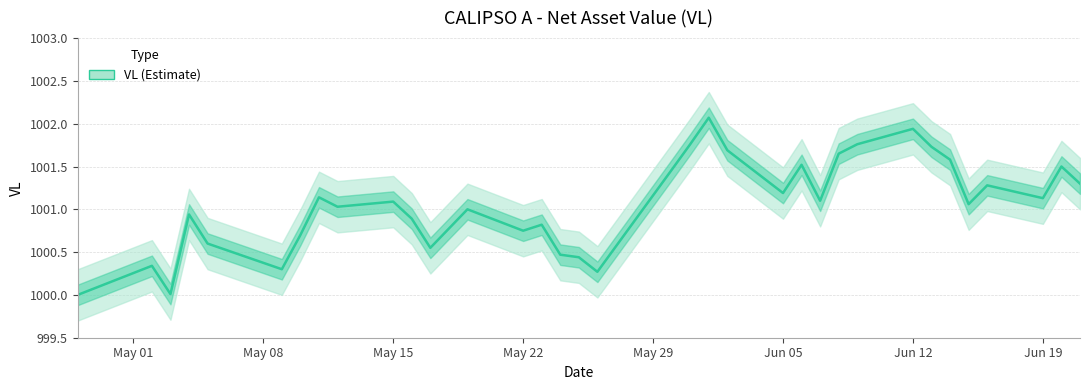

The value at 33 is 1426.9. True or false?

False